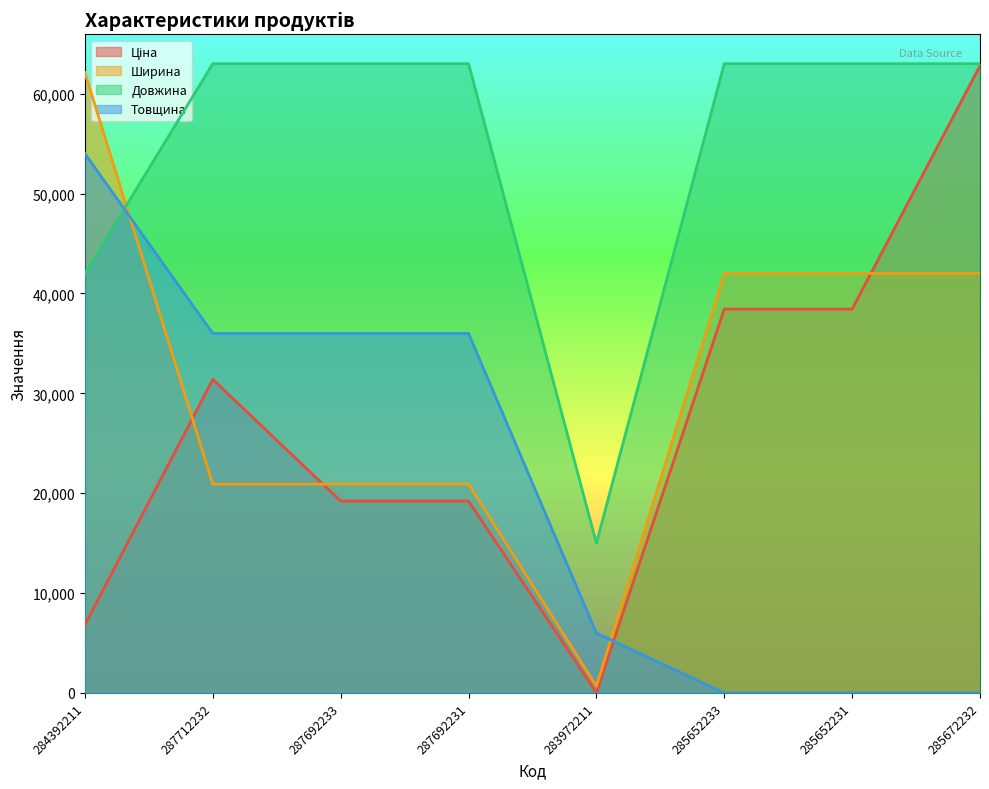

Between 284392211 and 285652231, which series saw the biggest shift?

Товщина